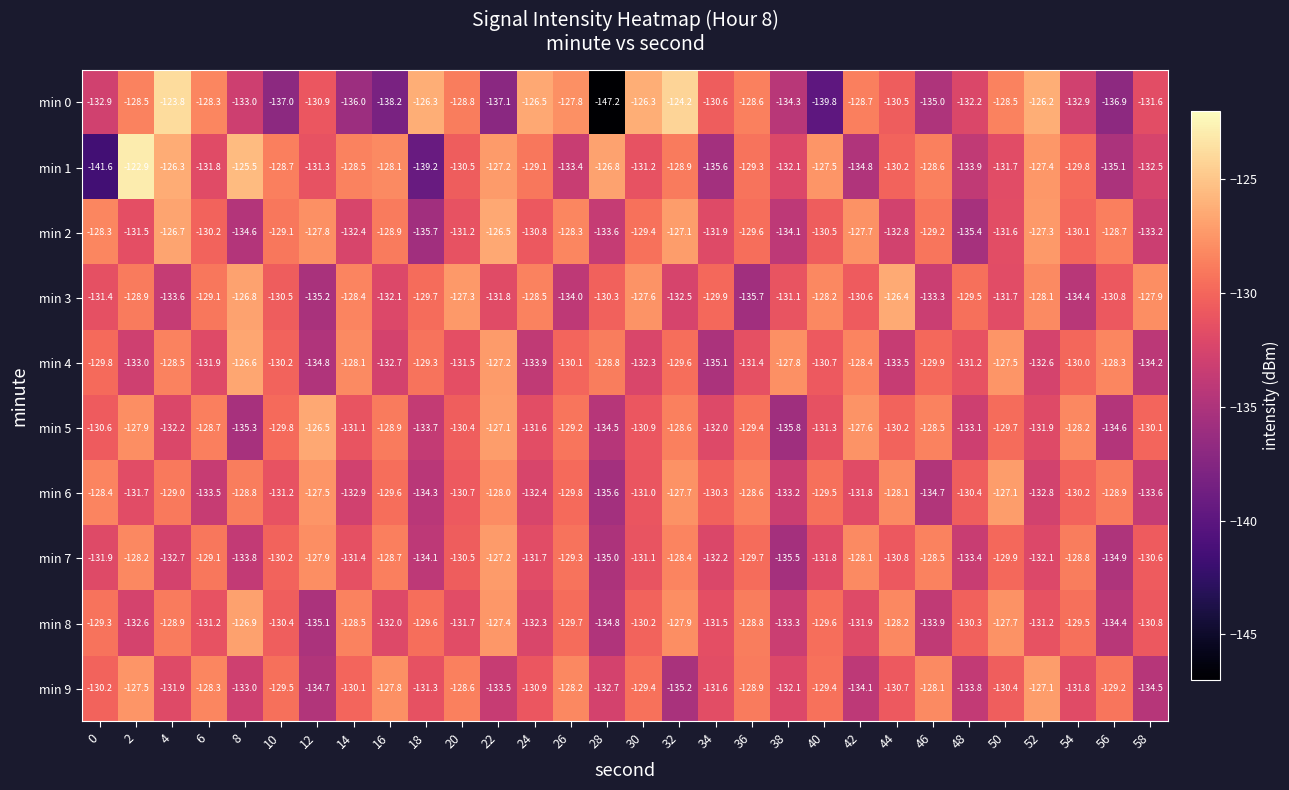

Which series has the largest total across all categories?

min 2